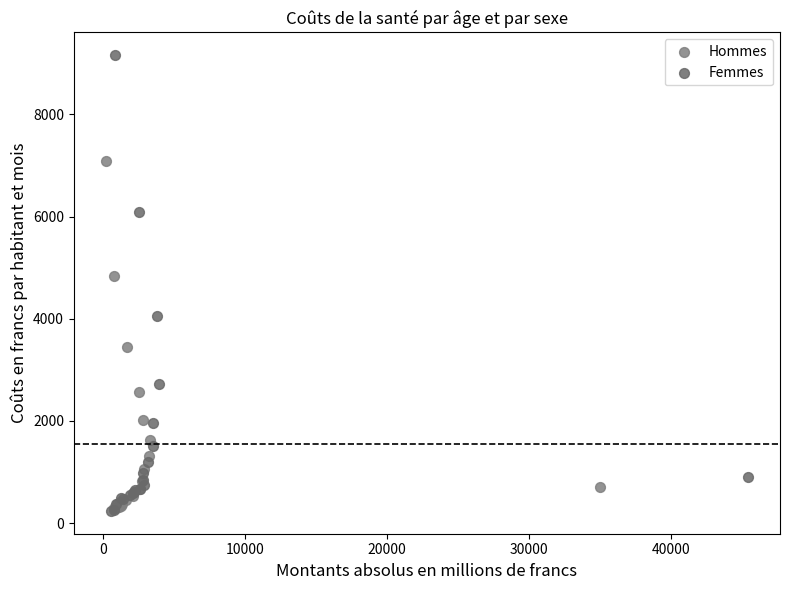

Which series has the largest Y range (max minus min)?

Femmes